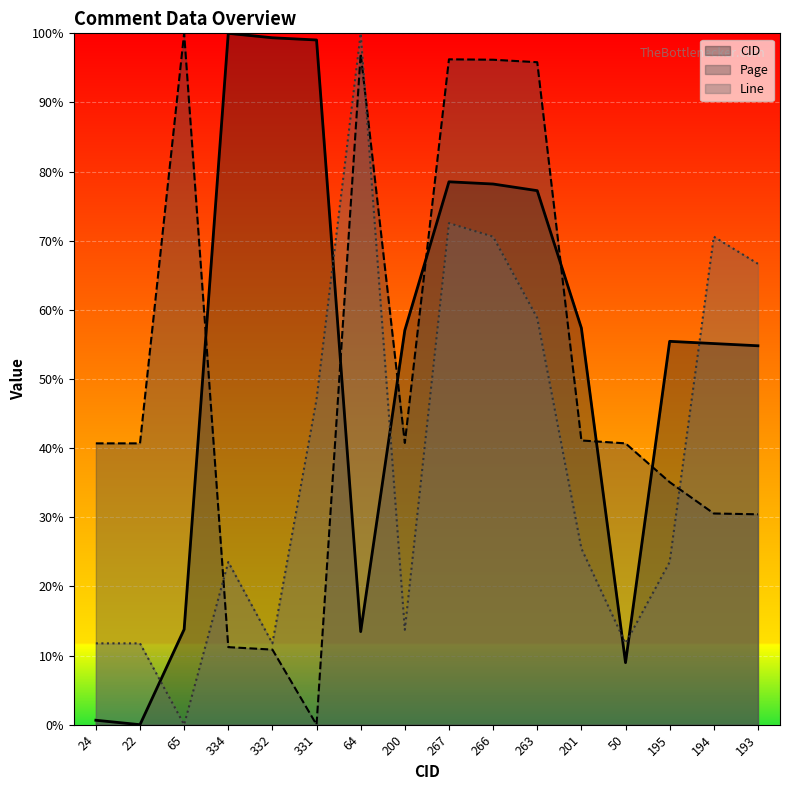

At how many categories does at least one series exceed 61?

10